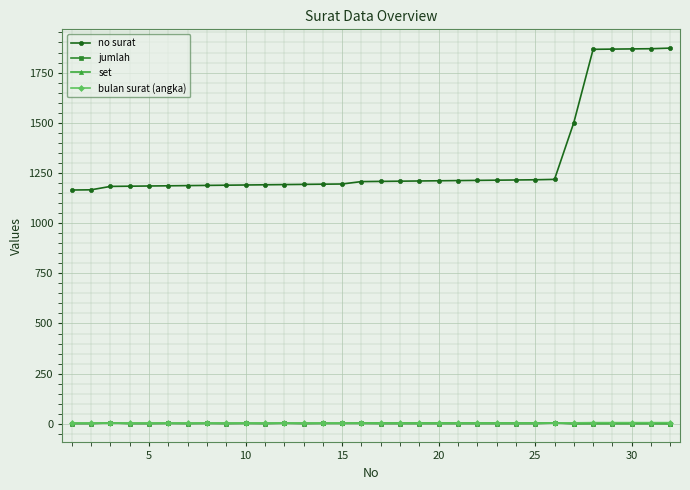

Which series has the largest range (max minus min)?

no surat